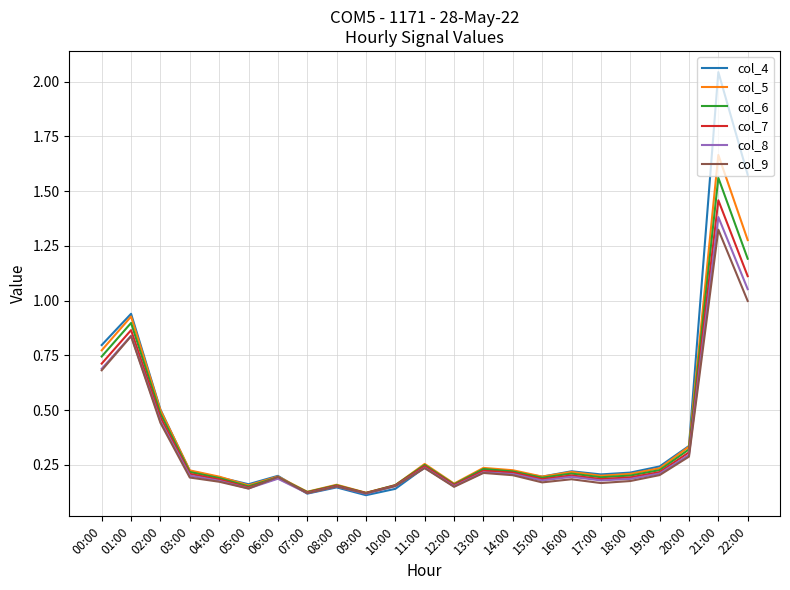

What position from the left is 08:00?

9